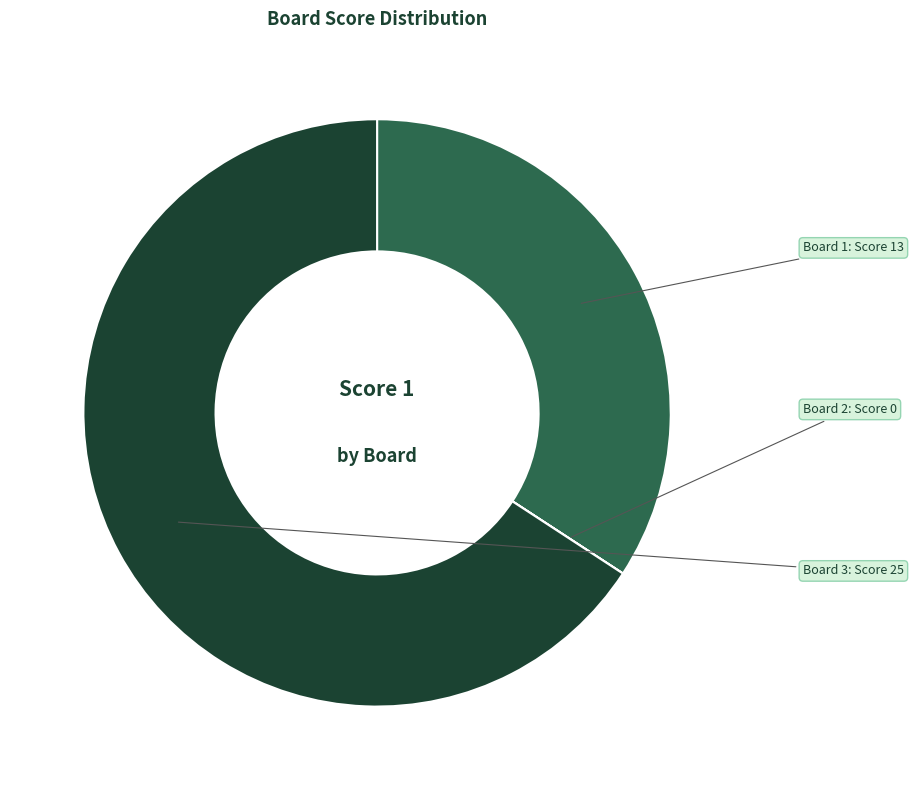

Is there any slice that represents more than half of the pie?

Yes